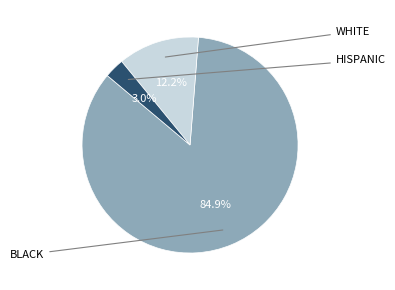

Is there a majority slice in this chart?

Yes